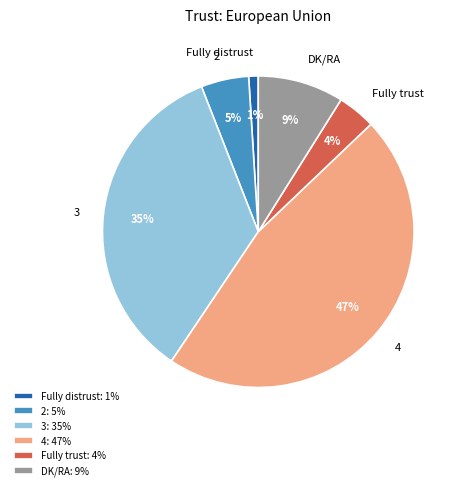

What is the largest slice in the pie chart?

4